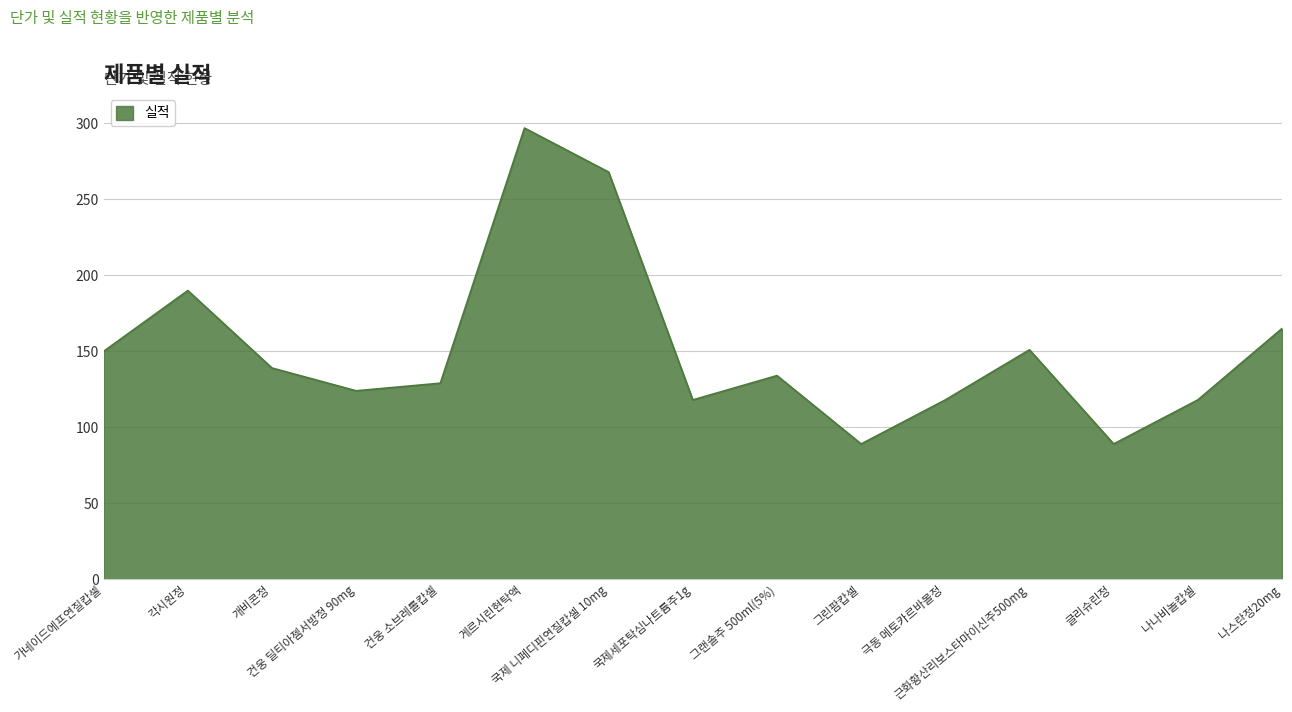

What is the minimum value shown in the chart?

89